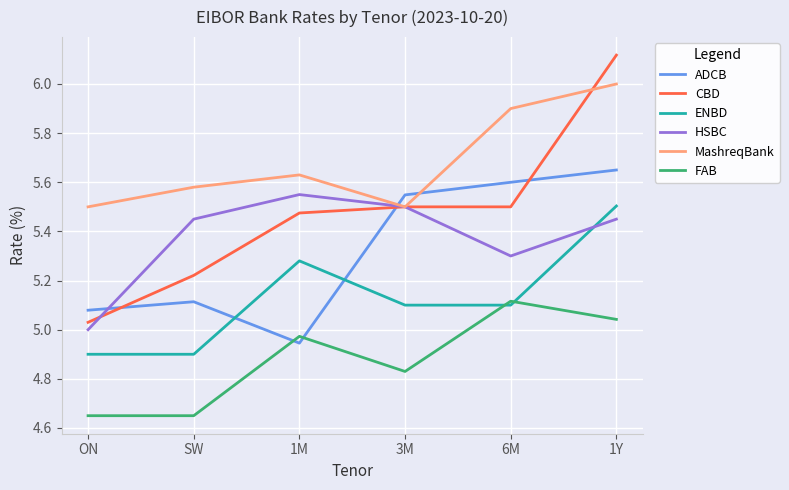

Rank the series by their maximum value, from lowest to highest.

FAB, ENBD, HSBC, ADCB, MashreqBank, CBD